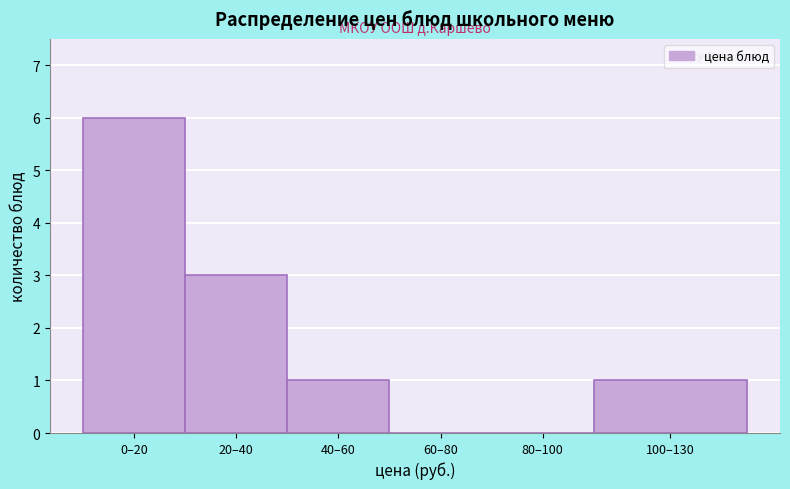

Reading left to right, list all the values displayed in this chart.

0–20=6	20–40=3	40–60=1	60–80=0	80–100=0	100–130=1